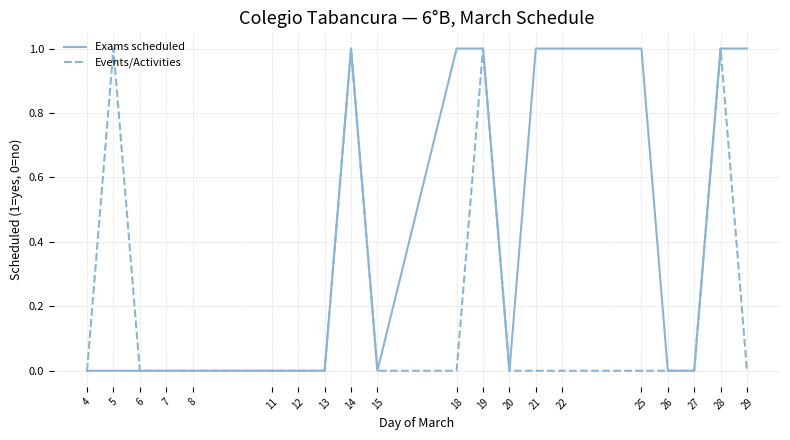

How many categories are shown in the chart?

20